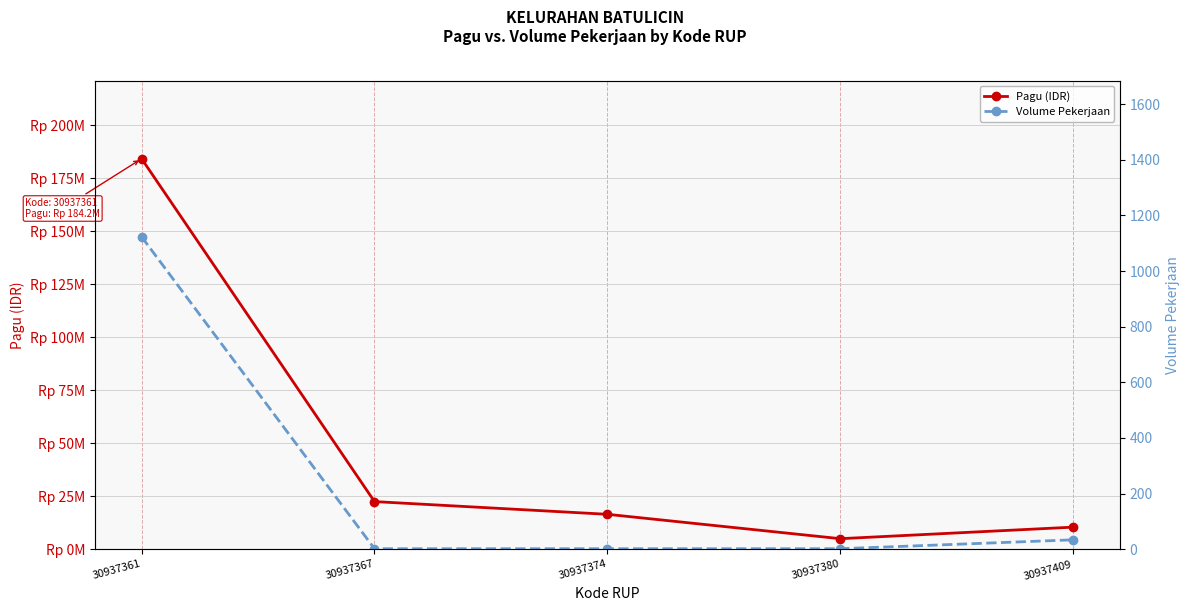

True or false: Pagu (IDR) and Volume Pekerjaan intersect in this chart.

False